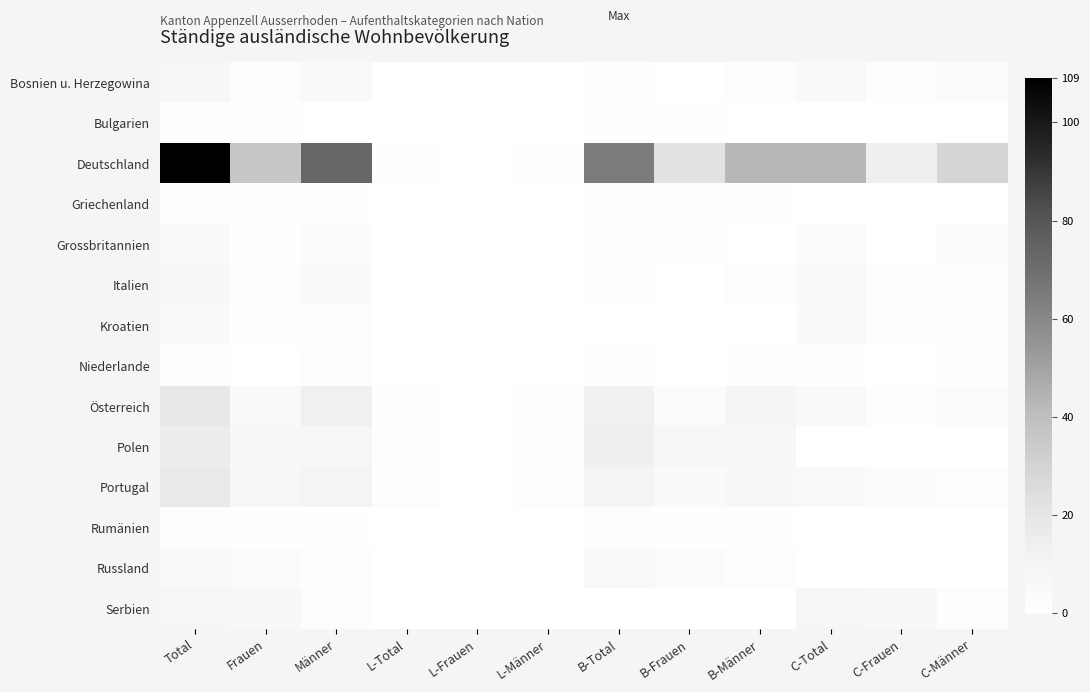

Reading right to left, extract all data points from this chart.

Bosnien u. Herzegowina: C-Männer=3	C-Frauen=2	C-Total=5	B-Männer=2	B-Frauen=0	B-Total=2	L-Männer=0	L-Frauen=0	L-Total=0	Männer=5	Frauen=2	Total=7
Bulgarien: C-Männer=0	C-Frauen=0	C-Total=0	B-Männer=0	B-Frauen=1	B-Total=1	L-Männer=0	L-Frauen=0	L-Total=0	Männer=0	Frauen=1	Total=1
Deutschland: C-Männer=29	C-Frauen=14	C-Total=43	B-Männer=43	B-Frauen=22	B-Total=65	L-Männer=1	L-Frauen=0	L-Total=1	Männer=73	Frauen=36	Total=109
Griechenland: C-Männer=0	C-Frauen=0	C-Total=0	B-Männer=1	B-Frauen=1	B-Total=2	L-Männer=0	L-Frauen=0	L-Total=0	Männer=1	Frauen=1	Total=2
Grossbritannien: C-Männer=3	C-Frauen=0	C-Total=3	B-Männer=0	B-Frauen=1	B-Total=1	L-Männer=0	L-Frauen=0	L-Total=0	Männer=3	Frauen=1	Total=4
Italien: C-Männer=2	C-Frauen=2	C-Total=4	B-Männer=2	B-Frauen=0	B-Total=2	L-Männer=0	L-Frauen=0	L-Total=0	Männer=4	Frauen=2	Total=6
Kroatien: C-Männer=2	C-Frauen=2	C-Total=4	B-Männer=0	B-Frauen=0	B-Total=0	L-Männer=0	L-Frauen=0	L-Total=0	Männer=2	Frauen=2	Total=4
Niederlande: C-Männer=1	C-Frauen=0	C-Total=1	B-Männer=1	B-Frauen=0	B-Total=1	L-Männer=0	L-Frauen=0	L-Total=0	Männer=2	Frauen=0	Total=2
Österreich: C-Männer=3	C-Frauen=2	C-Total=5	B-Männer=9	B-Frauen=3	B-Total=12	L-Männer=1	L-Frauen=0	L-Total=1	Männer=13	Frauen=5	Total=18
Polen: C-Männer=0	C-Frauen=0	C-Total=0	B-Männer=7	B-Frauen=7	B-Total=14	L-Männer=1	L-Frauen=0	L-Total=1	Männer=8	Frauen=7	Total=15
Portugal: C-Männer=2	C-Frauen=3	C-Total=5	B-Männer=6	B-Frauen=4	B-Total=10	L-Männer=2	L-Frauen=0	L-Total=2	Männer=10	Frauen=7	Total=17
Rumänien: C-Männer=0	C-Frauen=0	C-Total=0	B-Männer=1	B-Frauen=1	B-Total=2	L-Männer=0	L-Frauen=0	L-Total=0	Männer=1	Frauen=1	Total=2
Russland: C-Männer=0	C-Frauen=0	C-Total=0	B-Männer=2	B-Frauen=3	B-Total=5	L-Männer=0	L-Frauen=0	L-Total=0	Männer=2	Frauen=3	Total=5
Serbien: C-Männer=2	C-Frauen=6	C-Total=8	B-Männer=0	B-Frauen=0	B-Total=0	L-Männer=0	L-Frauen=0	L-Total=0	Männer=2	Frauen=6	Total=8